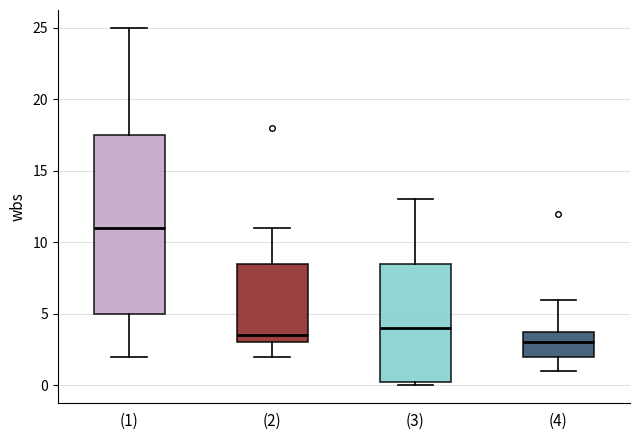

Which box is the tallest, from its lower edge to its upper edge?

(1)